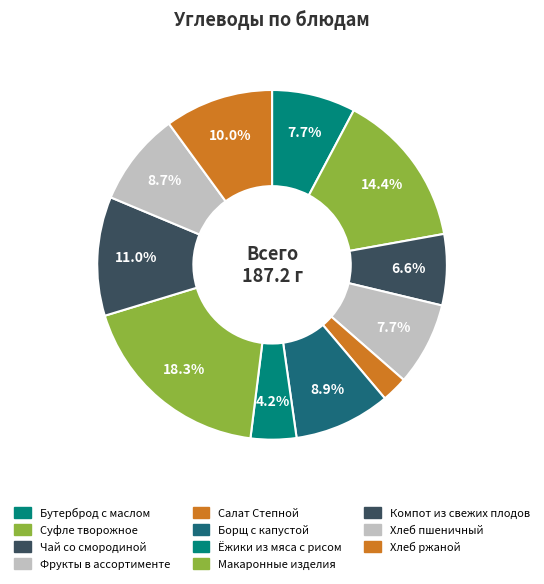

How many slices are in this pie chart?

11